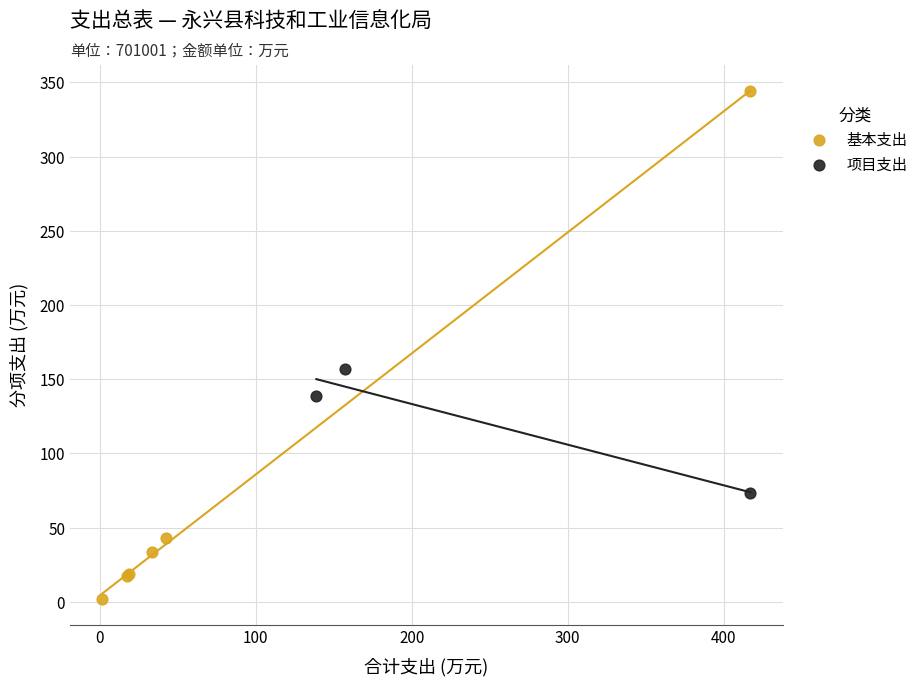

Which series has the widest spread of Y values?

基本支出